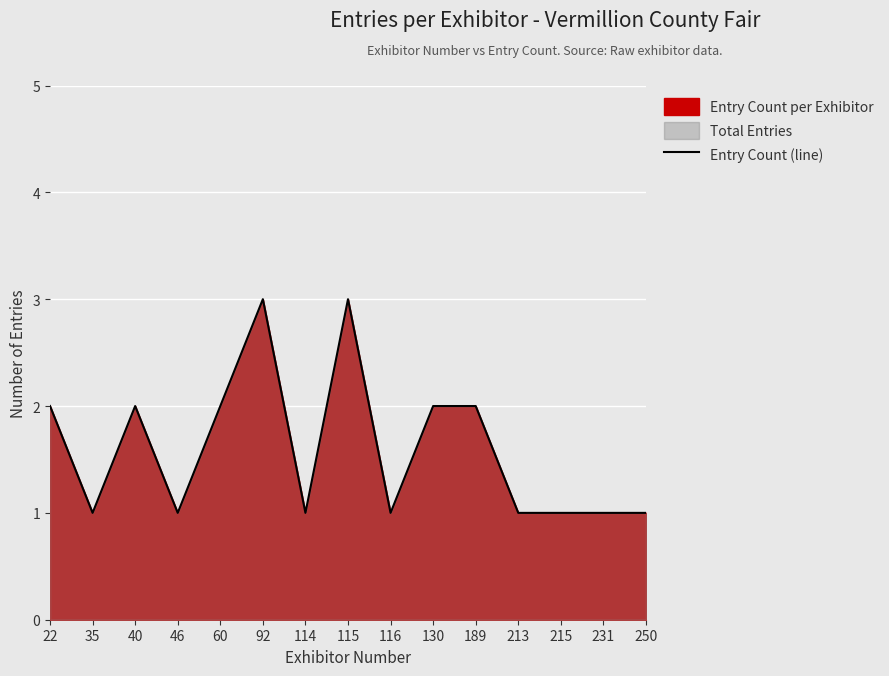

Rank the categories by value from lowest to highest.

35, 46, 114, 116, 213, 215, 231, 250, 22, 40, 60, 130, 189, 92, 115